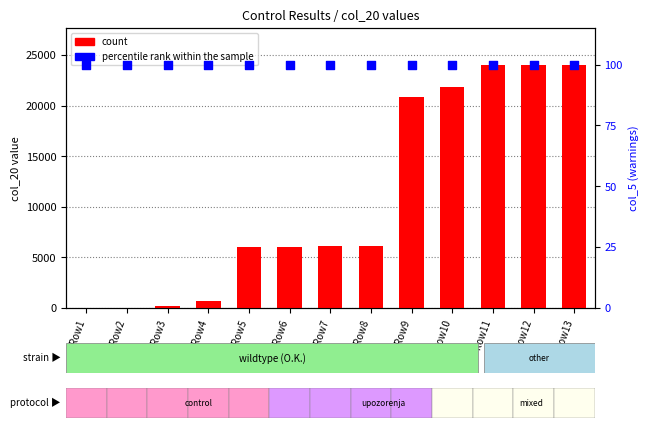

What is the total value across all series at Row13?

24160